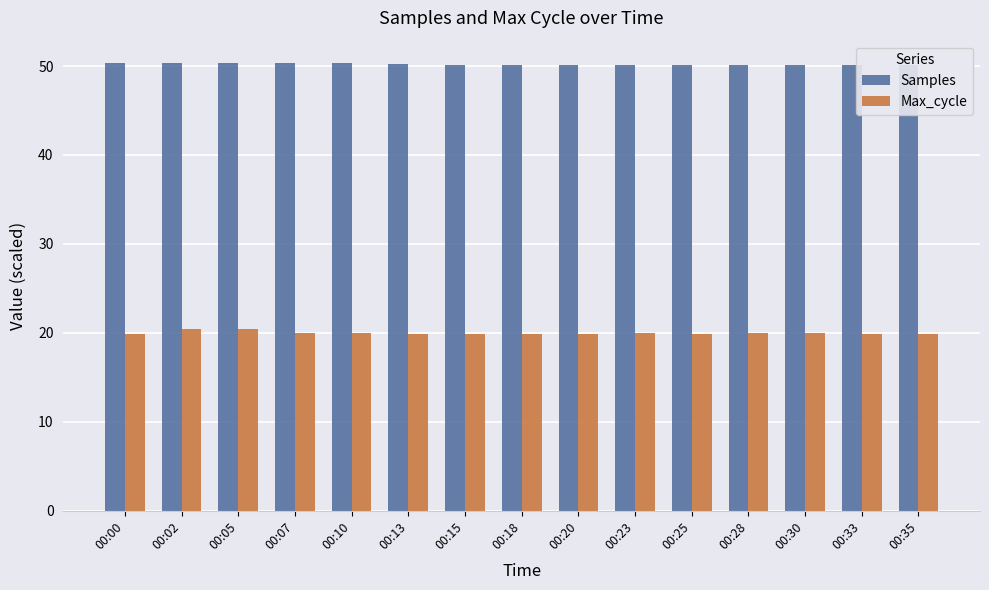

List the series in order of their overall mean, highest first.

Samples, Max_cycle